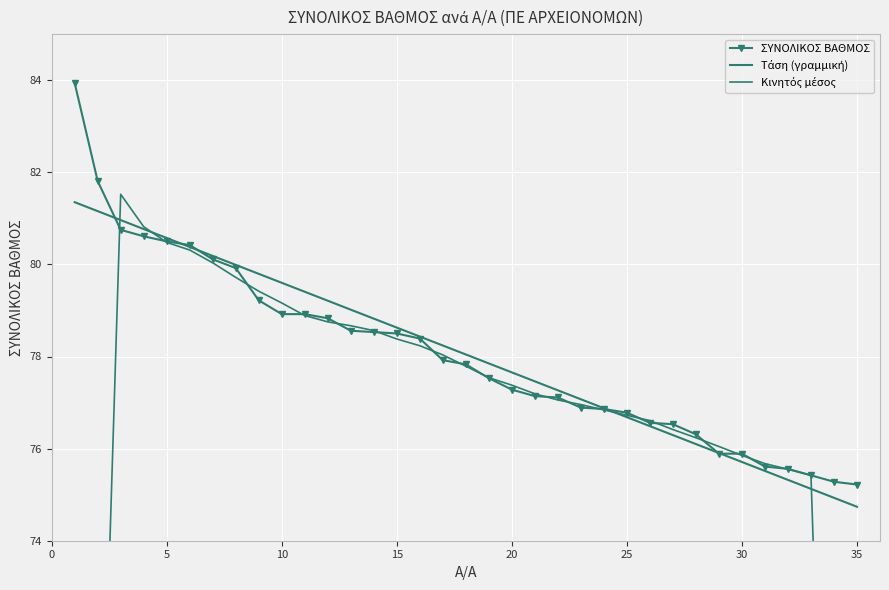

Is this an area chart (filled region under the line)?

No